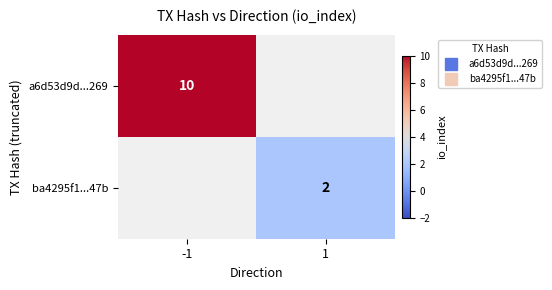

Rank the series at 1 from highest to lowest value.

a6d53d9d...269, ba4295f1...47b